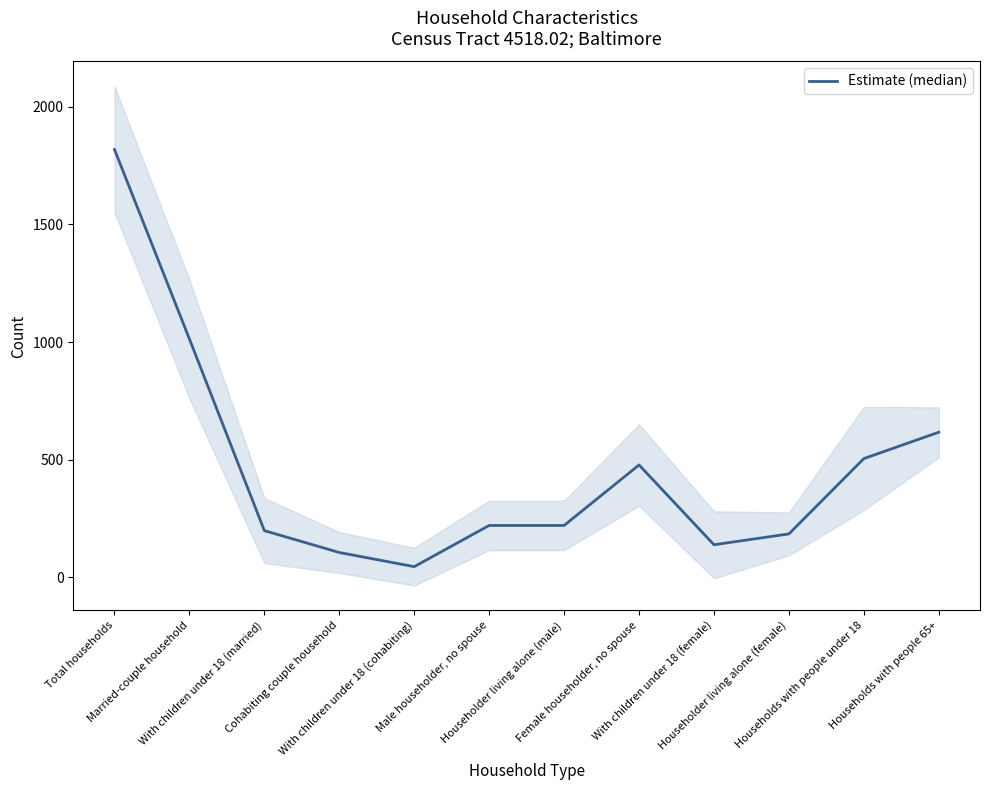

What is the average value?

462